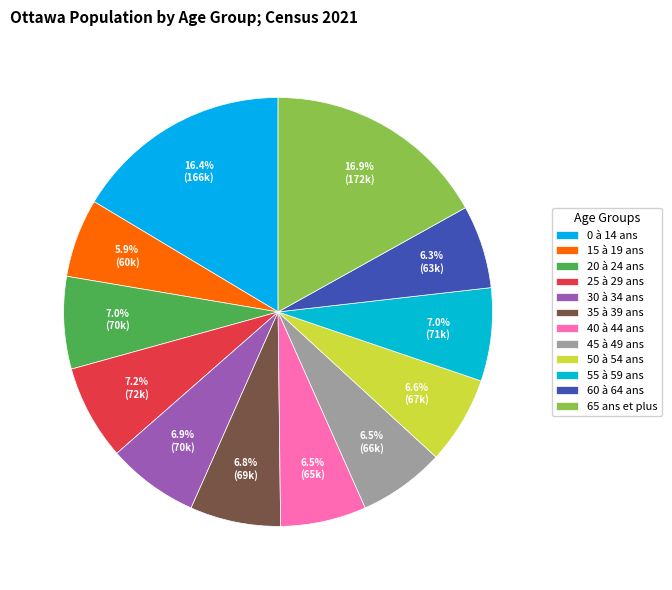

Is 60 à 64 ans the majority of the pie?

No